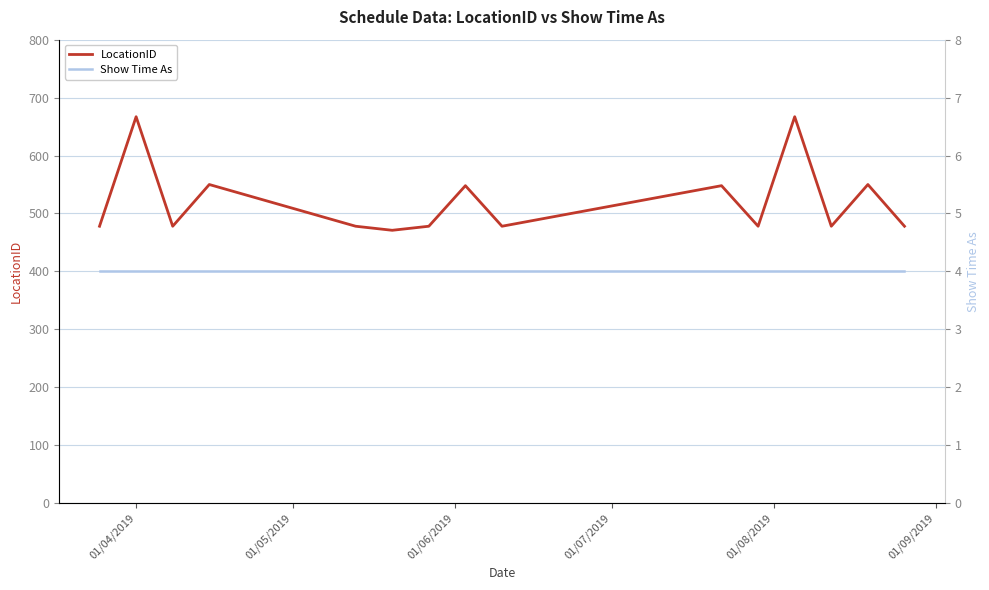

At how many categories does at least one series exceed 546?

6